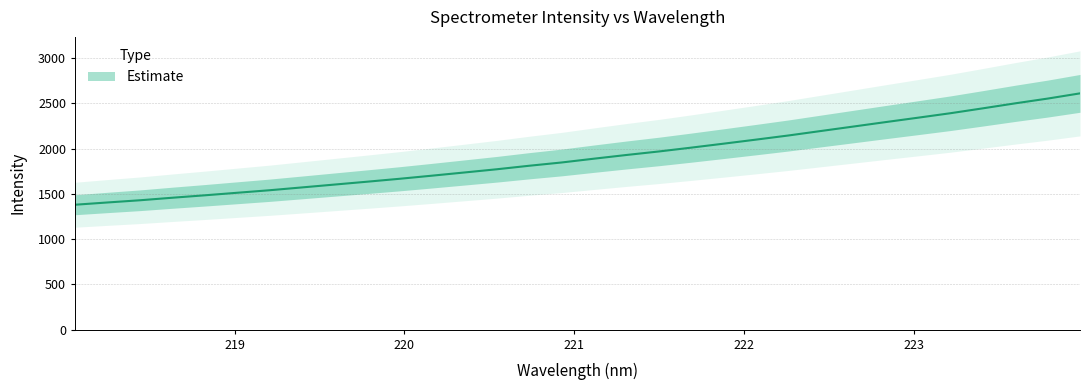

How many categories are shown in the chart?

32